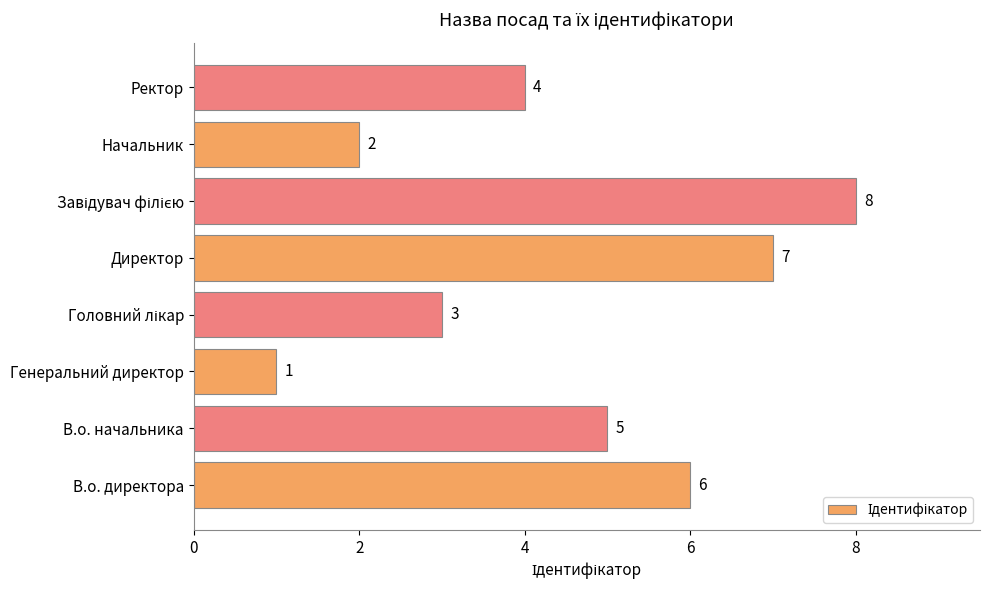

How many bars are there in total?

8